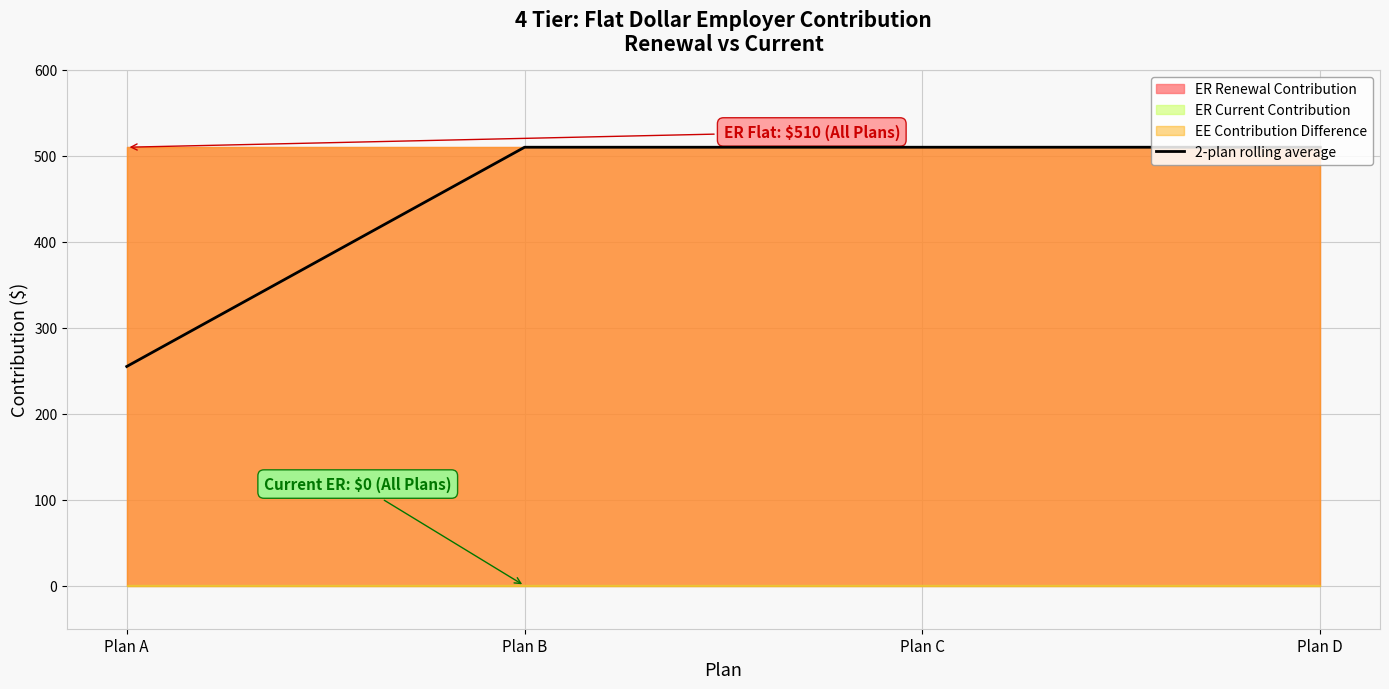

What is the ratio of the value at Plan D to the value at Plan C?

1.0